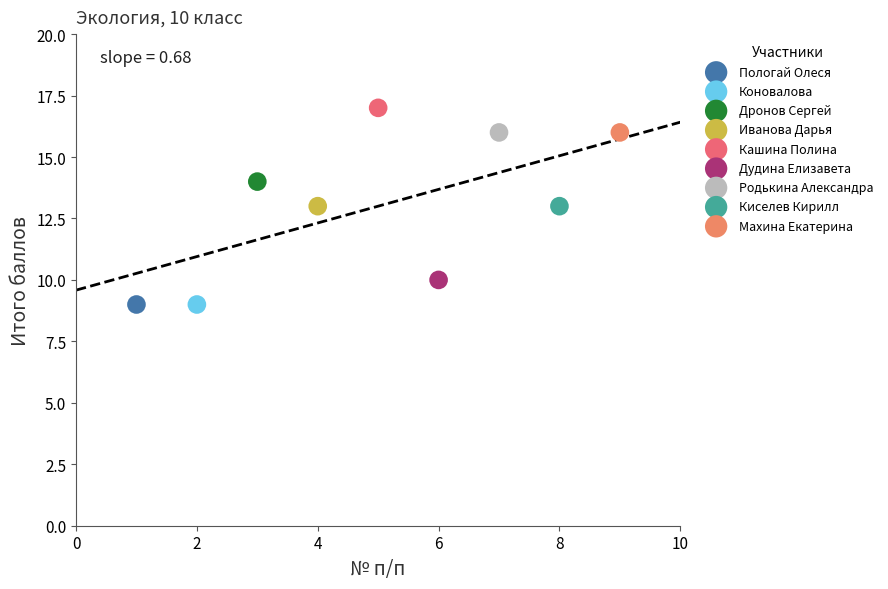

What are all the series names shown in the legend?

Пологай Олеся, Коновалова, Дронов Сергей, Иванова Дарья, Кашина Полина, Дудина Елизавета, Родькина Александра, Киселев Кирилл, Махина Екатерина